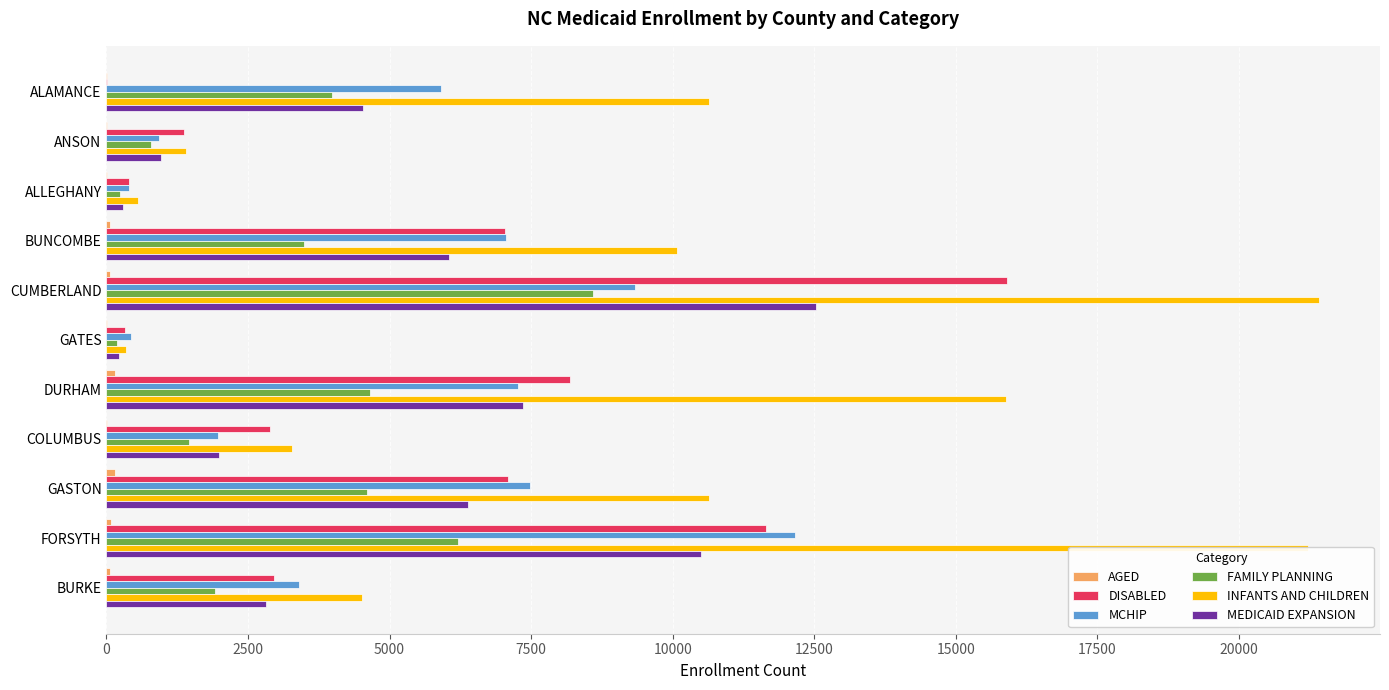

Which series changed the most between ALAMANCE and GASTON?

DISABLED